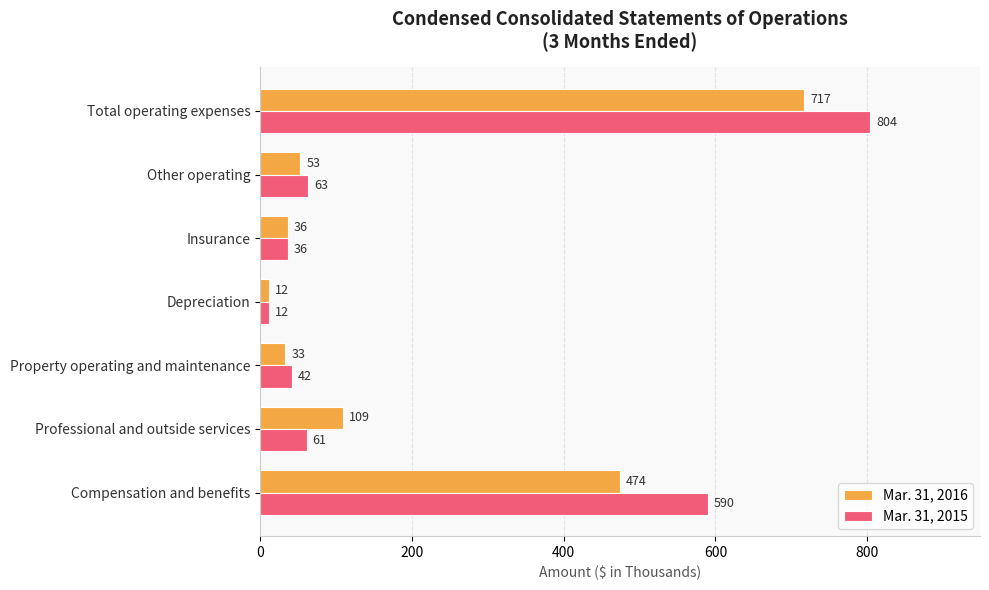

What is the difference between the maximum and minimum values in the Mar. 31, 2016 series?

705